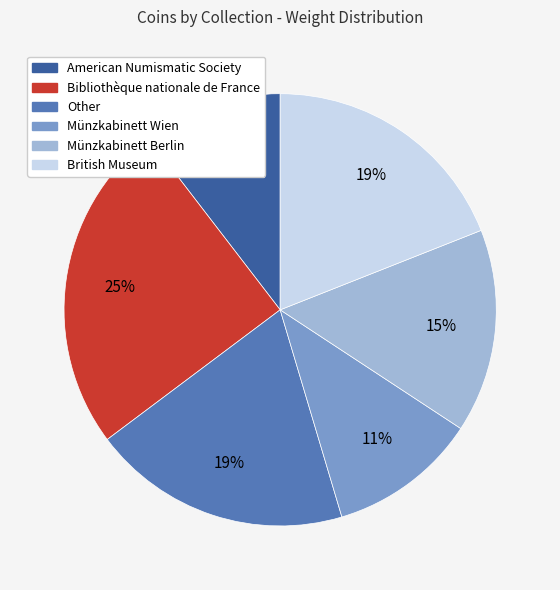

Count the number of slices in the pie.

6